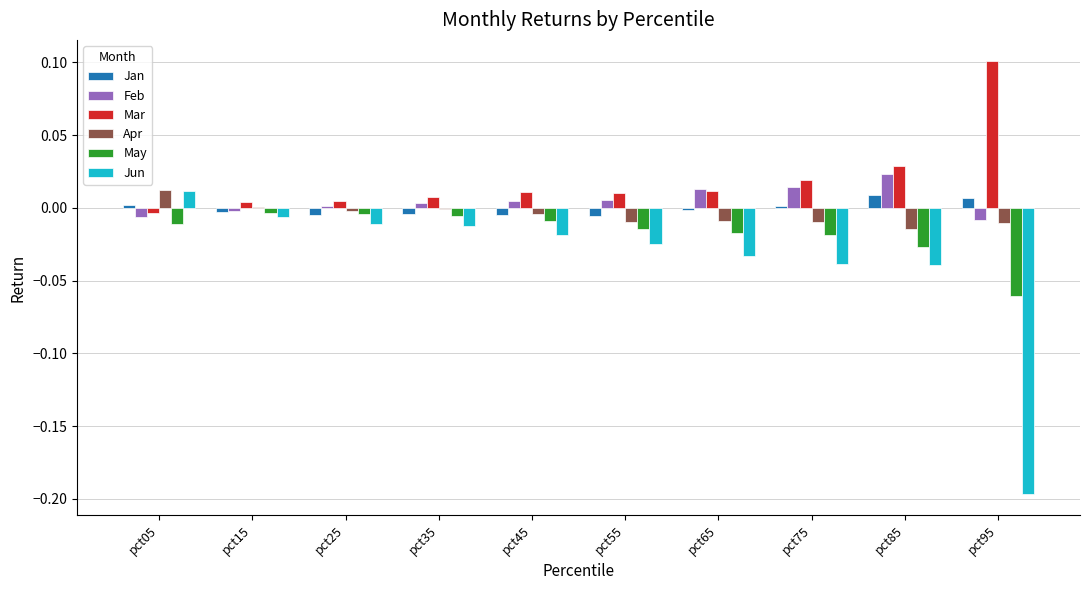

Is the value of Jun at pct15 greater than the value of Jan at pct05?

No